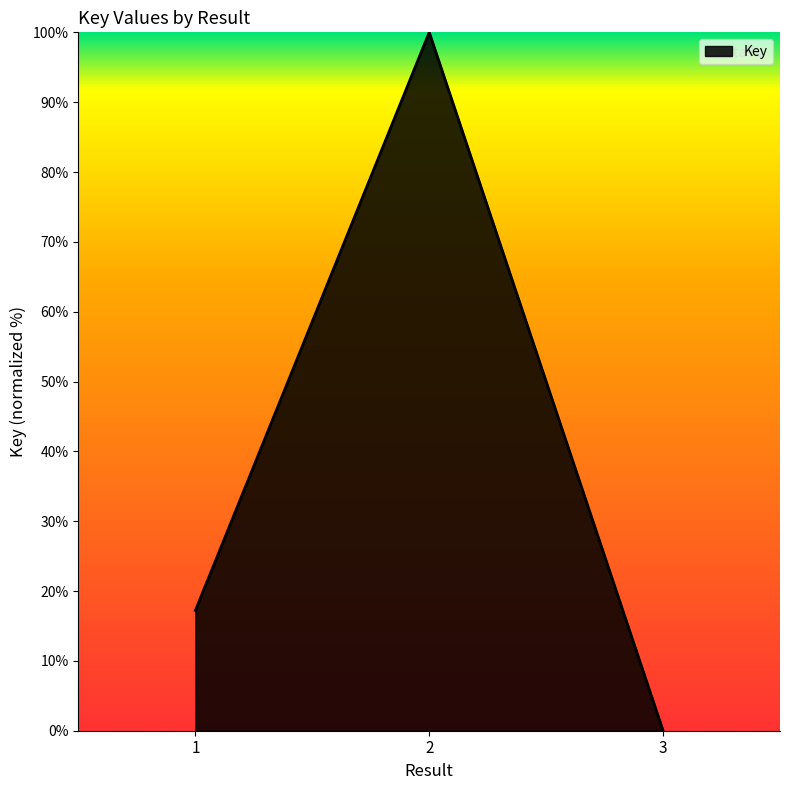

How many positive values are there?

2